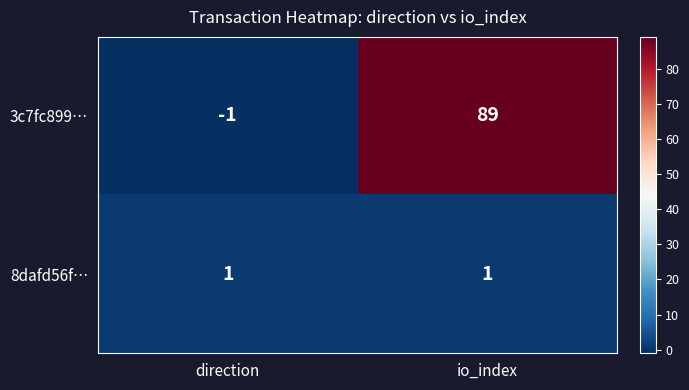

List the series in order of their peak value, lowest first.

8dafd56f…, 3c7fc899…